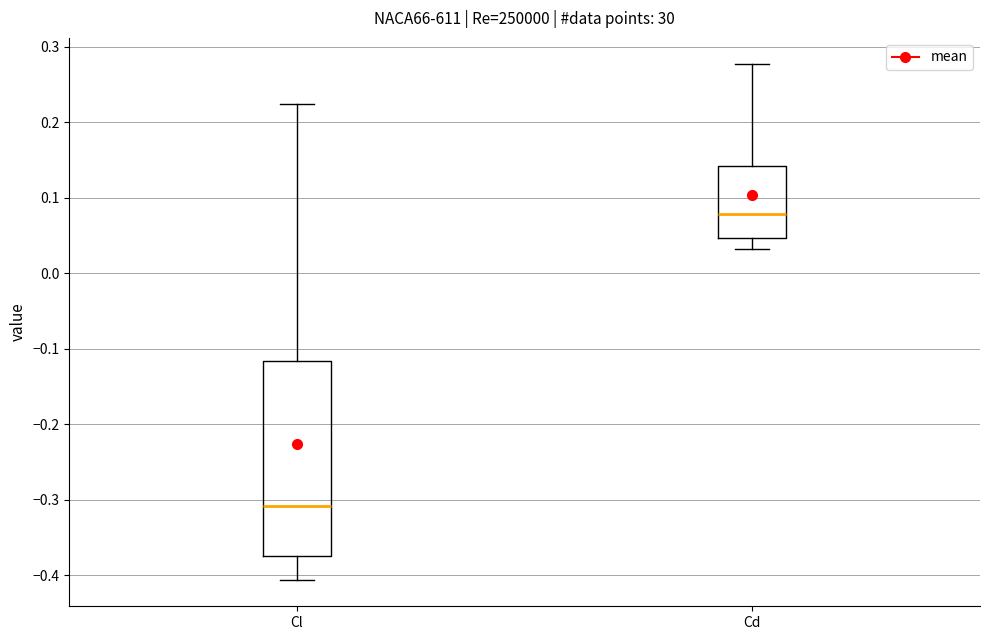

Where does the median line of the box for Cl sit on the y-axis? The values are not printed on the chart, so give them approximately, as read against the axis.

-0.31